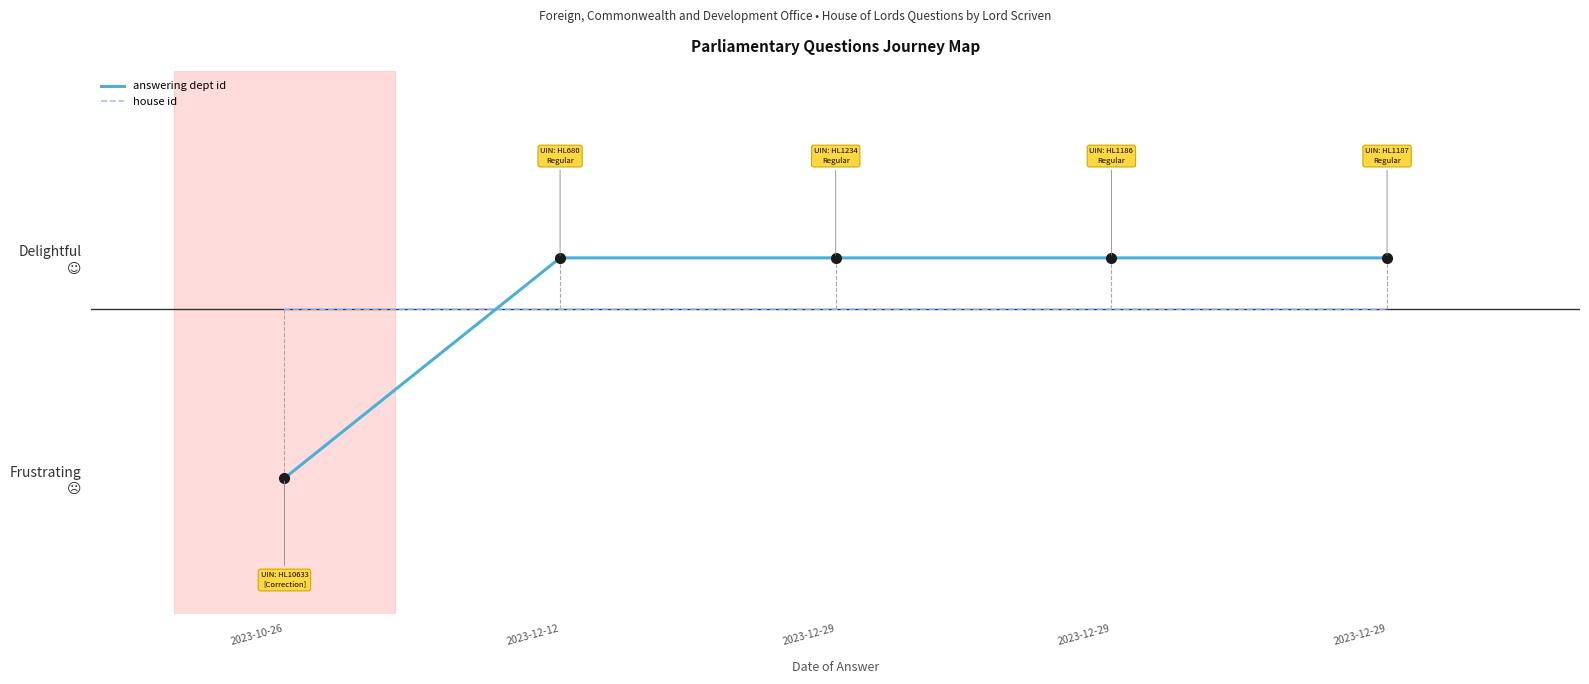

Is this an area chart (filled region under the line)?

No